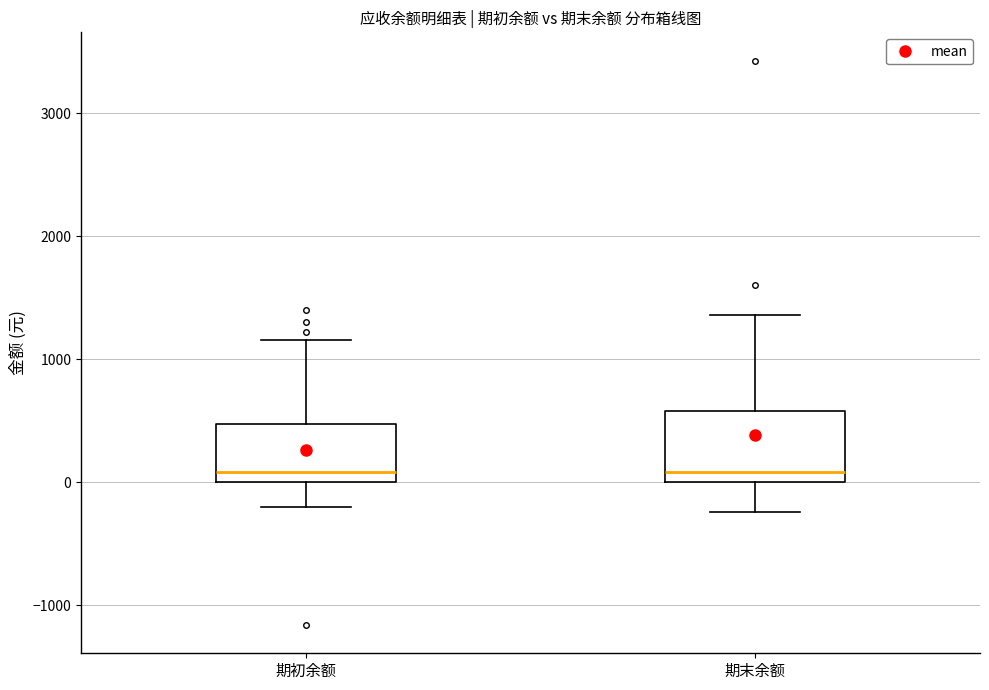

Reading left to right, transcribe this box plot: for each box, give where its median line is, the range the box spans, and where its two whiskers end, as read against the y-axis. The values are not printed on the chart, so give them approximately, as read against the axis.

期初余额: median 100, box 0 to 500, whiskers -200 to 1200
期末余额: median 100, box 0 to 600, whiskers -200 to 1400